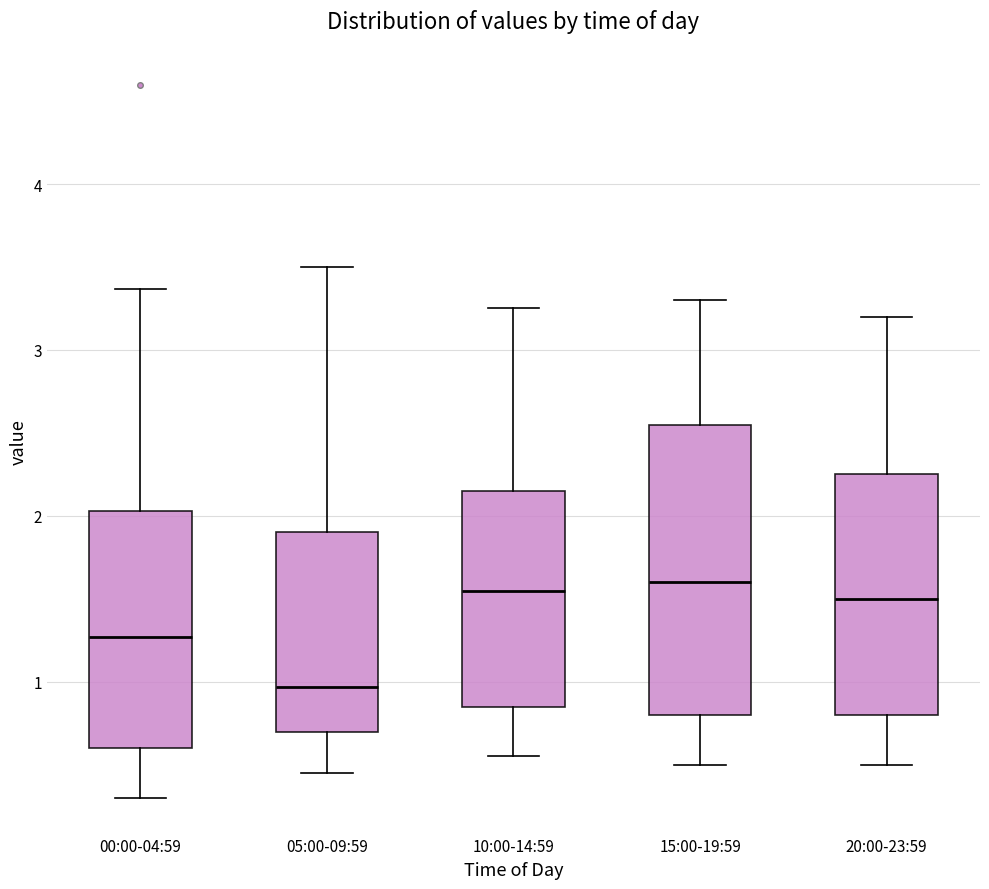

Where does the upper whisker of the box for 10:00-14:59 end on the y-axis? The values are not printed on the chart, so give them approximately, as read against the axis.

3.3